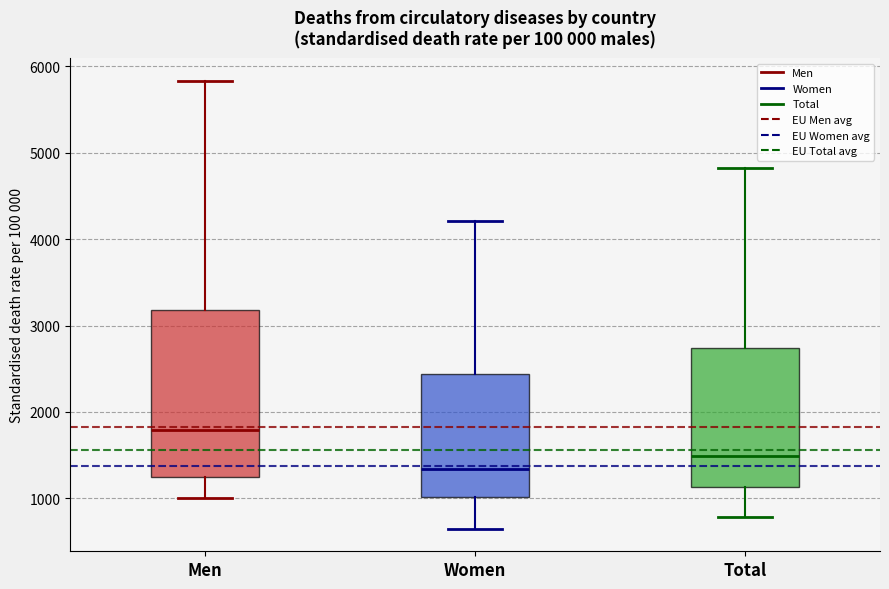

Where does the upper whisker of the box for Men end on the y-axis? The values are not printed on the chart, so give them approximately, as read against the axis.

5800